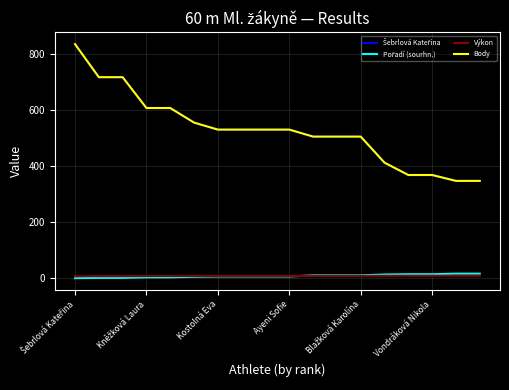

True or false: Body and Výkon cross at least once.

False